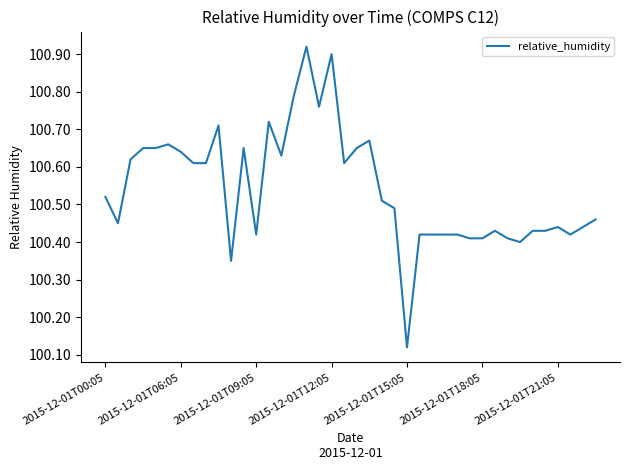

Does the chart have visible grid lines?

No